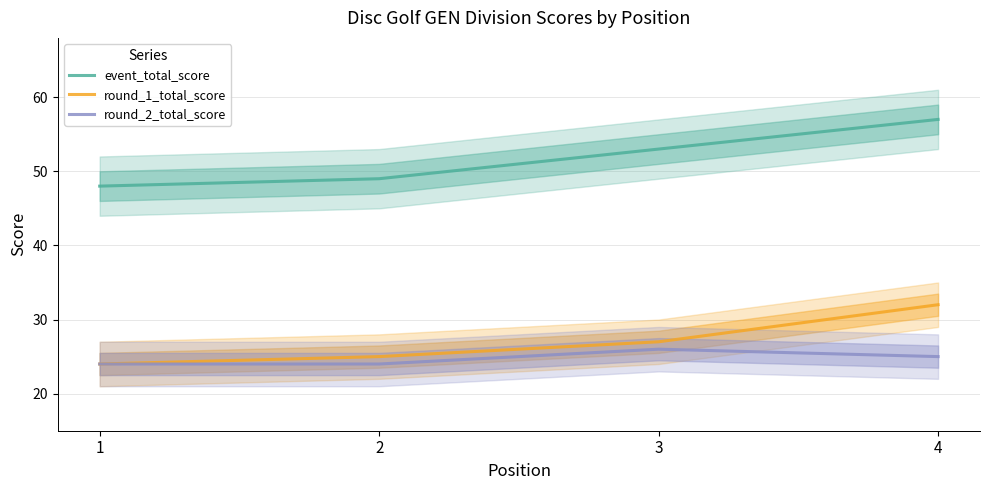

What is the highest value of the round_2_total_score series?

26